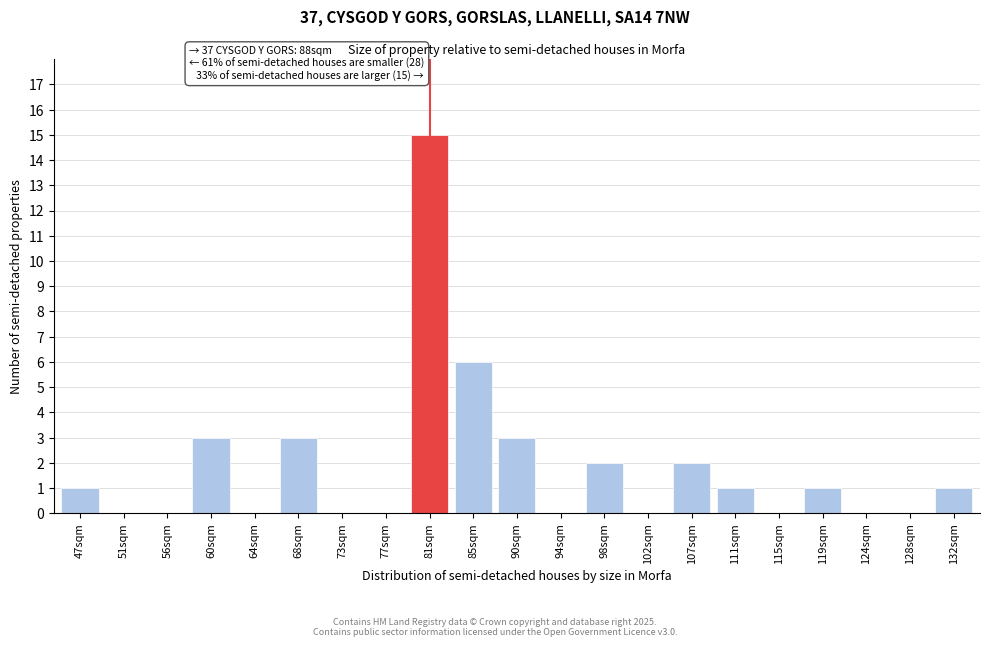

Reading left to right, what are all the values shown in this chart?

47sqm=1	51sqm=0	56sqm=0	60sqm=3	64sqm=0	68sqm=3	73sqm=0	77sqm=0	81sqm=15	85sqm=6	90sqm=3	94sqm=0	98sqm=2	102sqm=0	107sqm=2	111sqm=1	115sqm=0	119sqm=1	124sqm=0	128sqm=0	132sqm=1